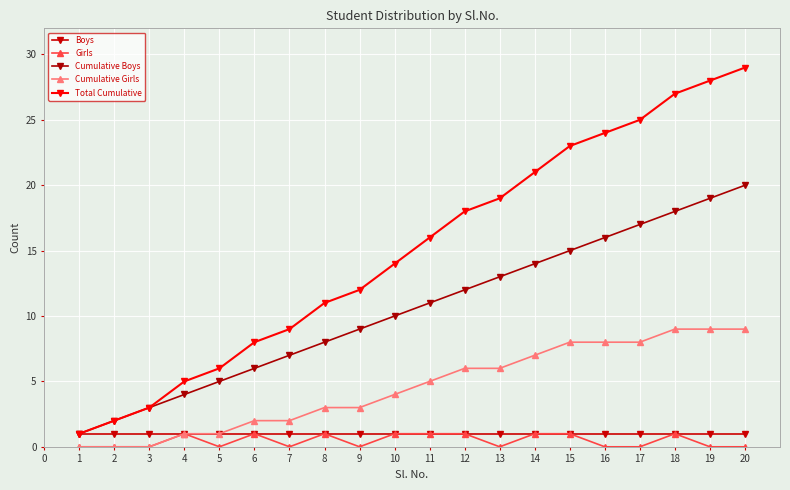

True or false: Cumulative Boys and Girls intersect in this chart.

False